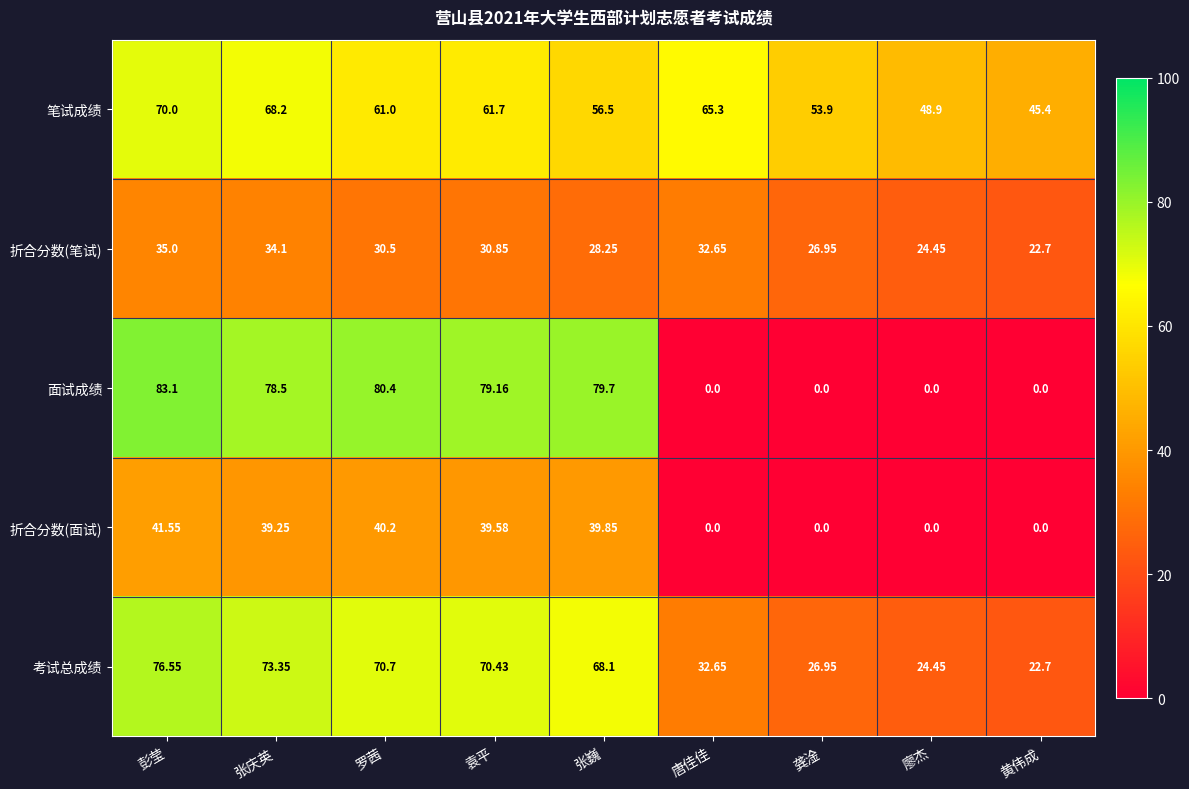

What is the difference between the highest and lowest values at 张庆英?

44.4